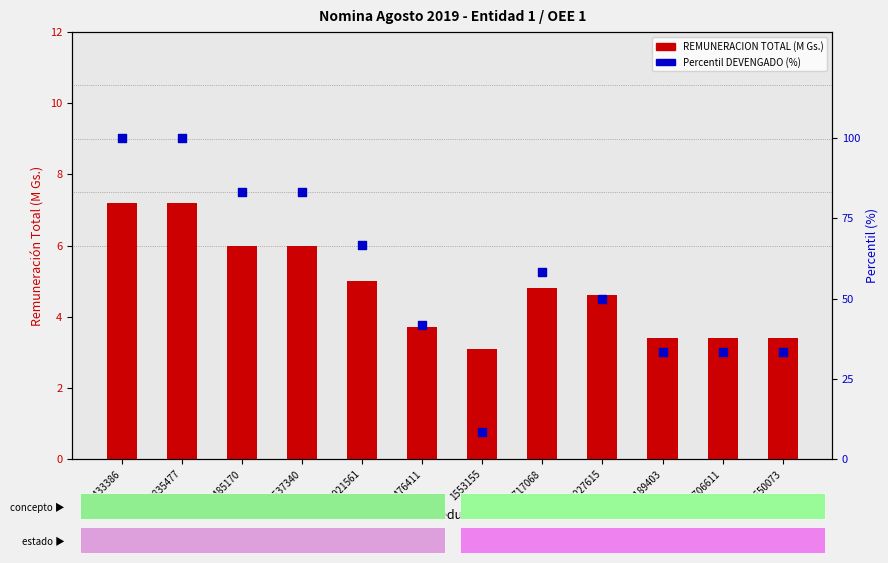

What is the total value across all series at 3706611?

36.7